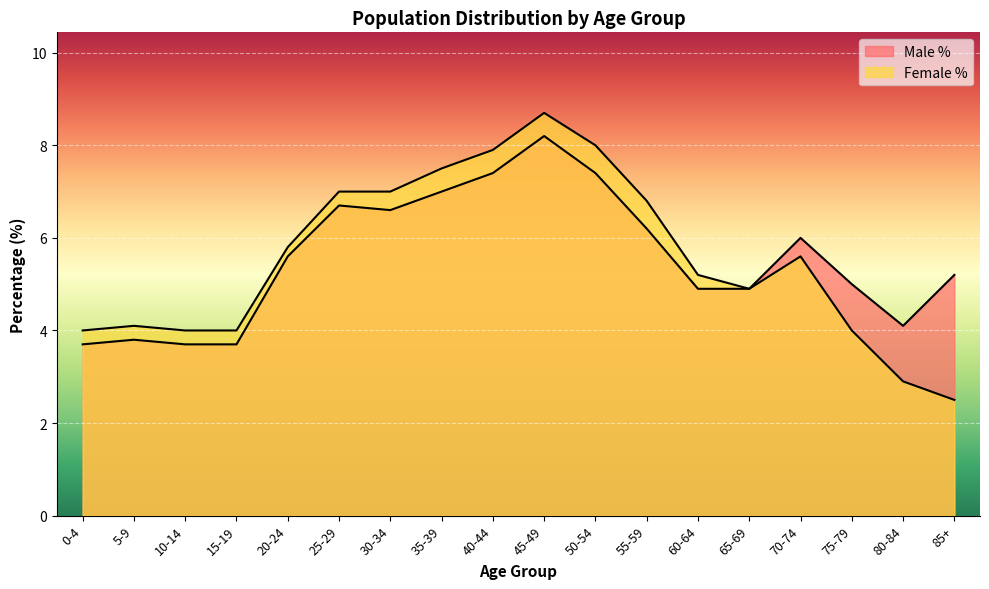

True or false: Female % and Male % cross at least once.

False